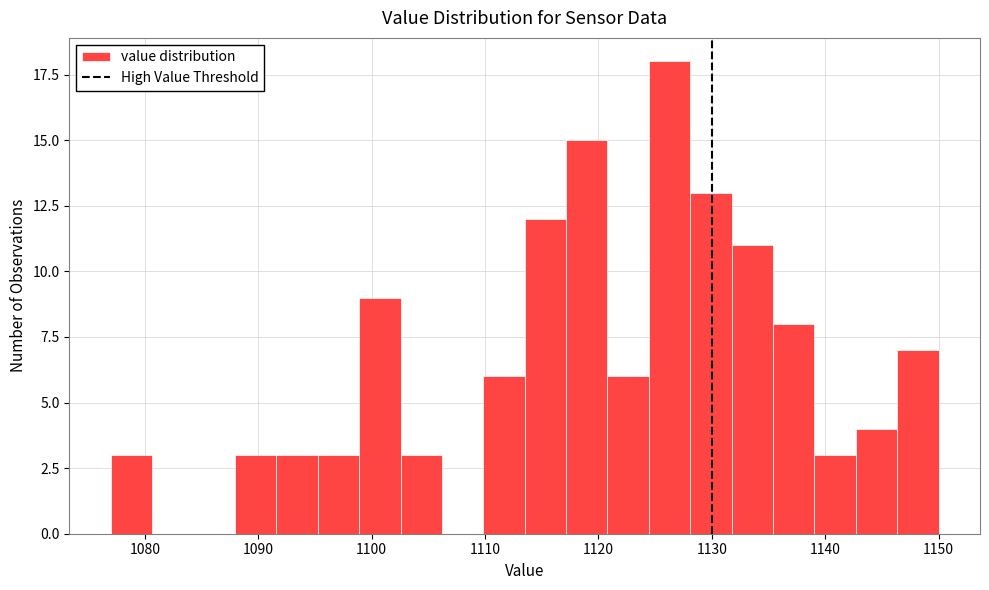

Read against the x-axis, roughly where is the centre of the tallest bar?

1126